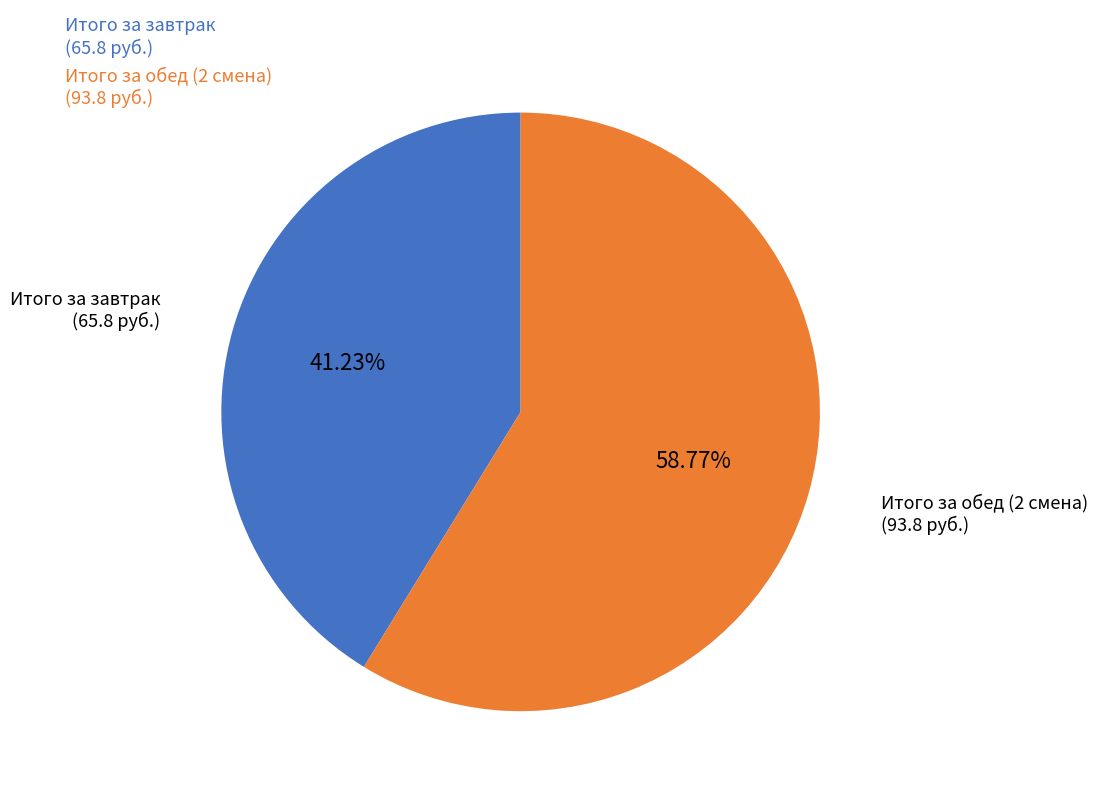

Count the number of slices in the pie.

2